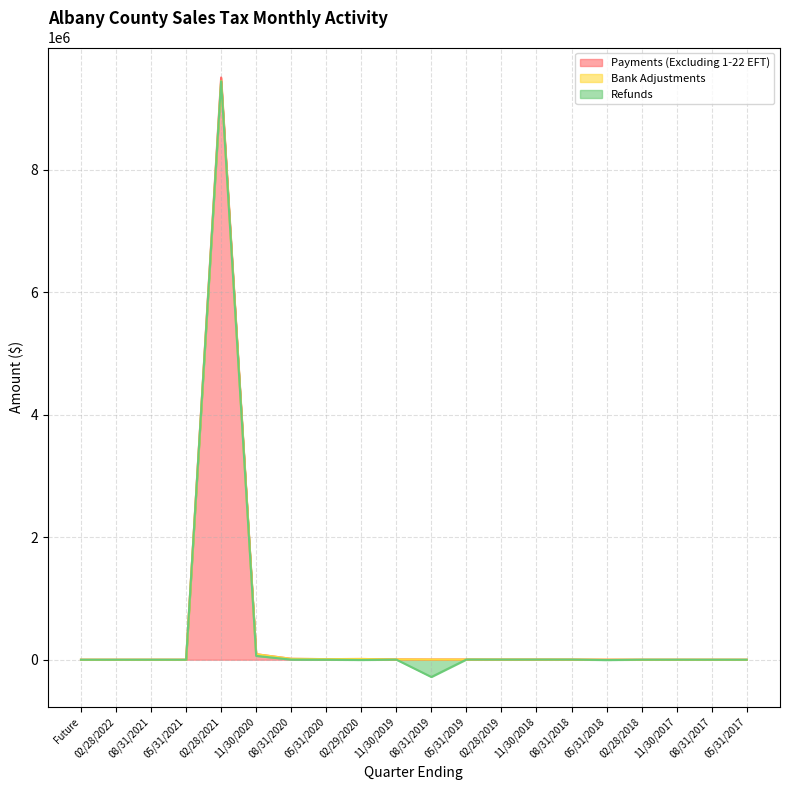

At which label does Payments (Excluding 1-22 EFT) reach its peak?

02/28/2021